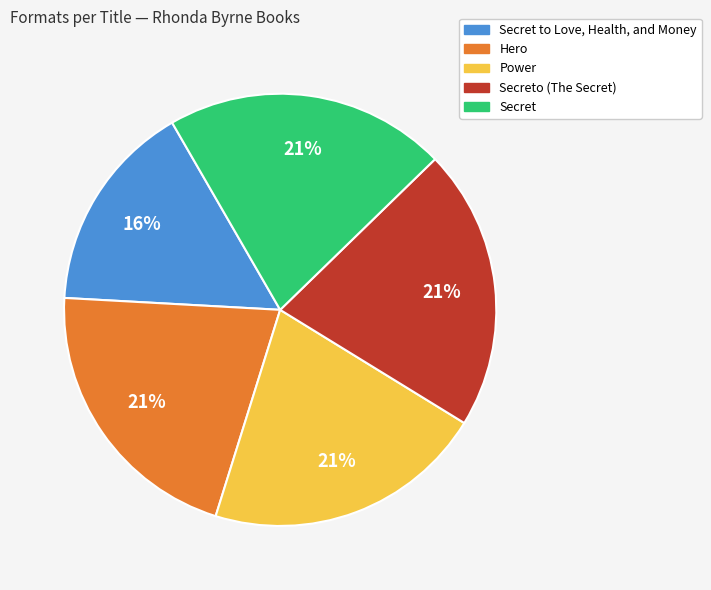

What is the smallest slice in the pie chart?

Secret to Love, Health, and Money